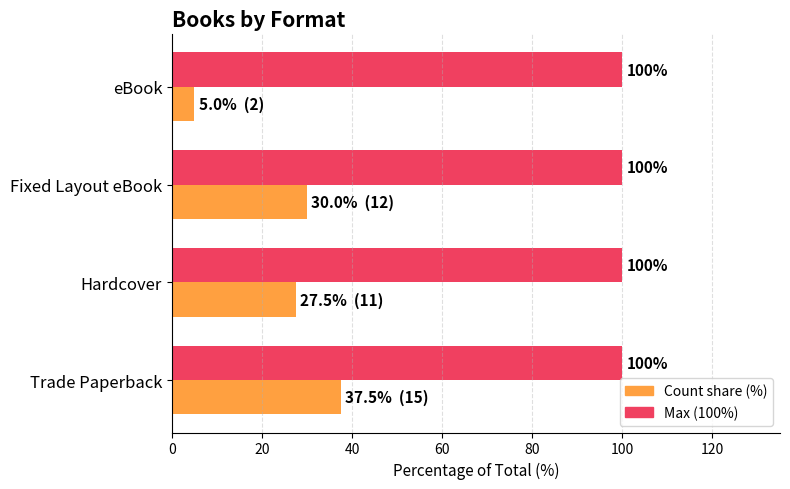

What is the total value across all series at Fixed Layout eBook?

130.0